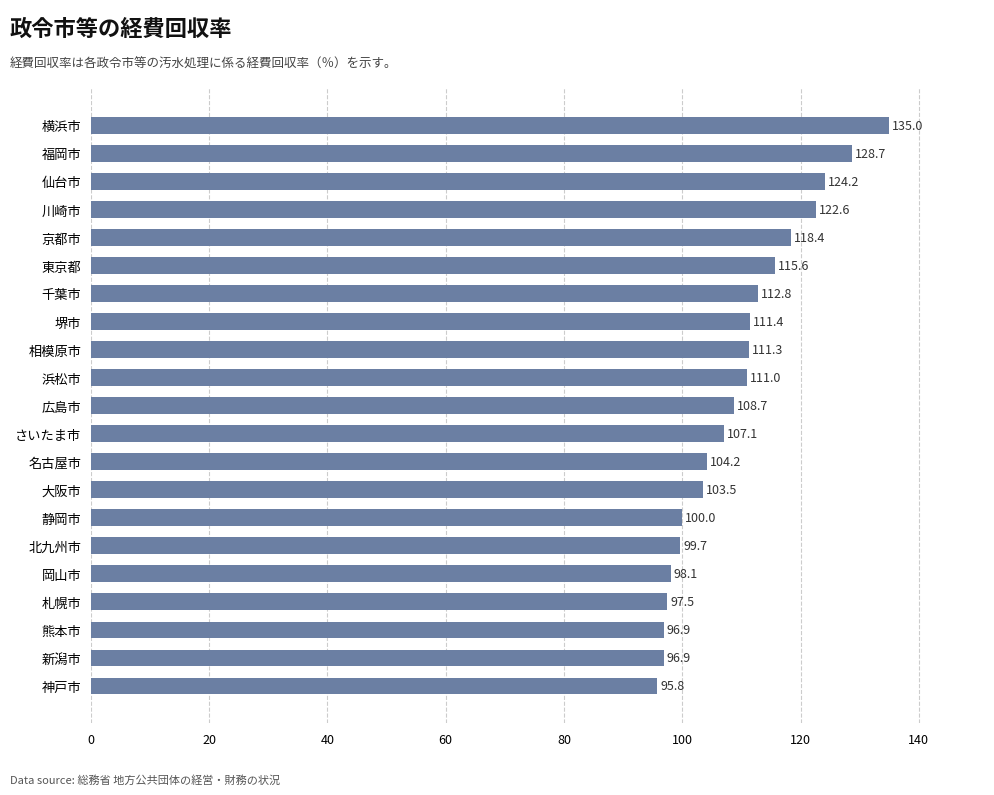

Reading bottom to top, extract all data points from this chart.

神戸市=95.8	新潟市=96.9	熊本市=96.9	札幌市=97.5	岡山市=98.1	北九州市=99.7	静岡市=100.0	大阪市=103.5	名古屋市=104.2	さいたま市=107.1	広島市=108.7	浜松市=111.0	相模原市=111.3	堺市=111.4	千葉市=112.8	東京都=115.6	京都市=118.4	川崎市=122.6	仙台市=124.2	福岡市=128.7	横浜市=135.0